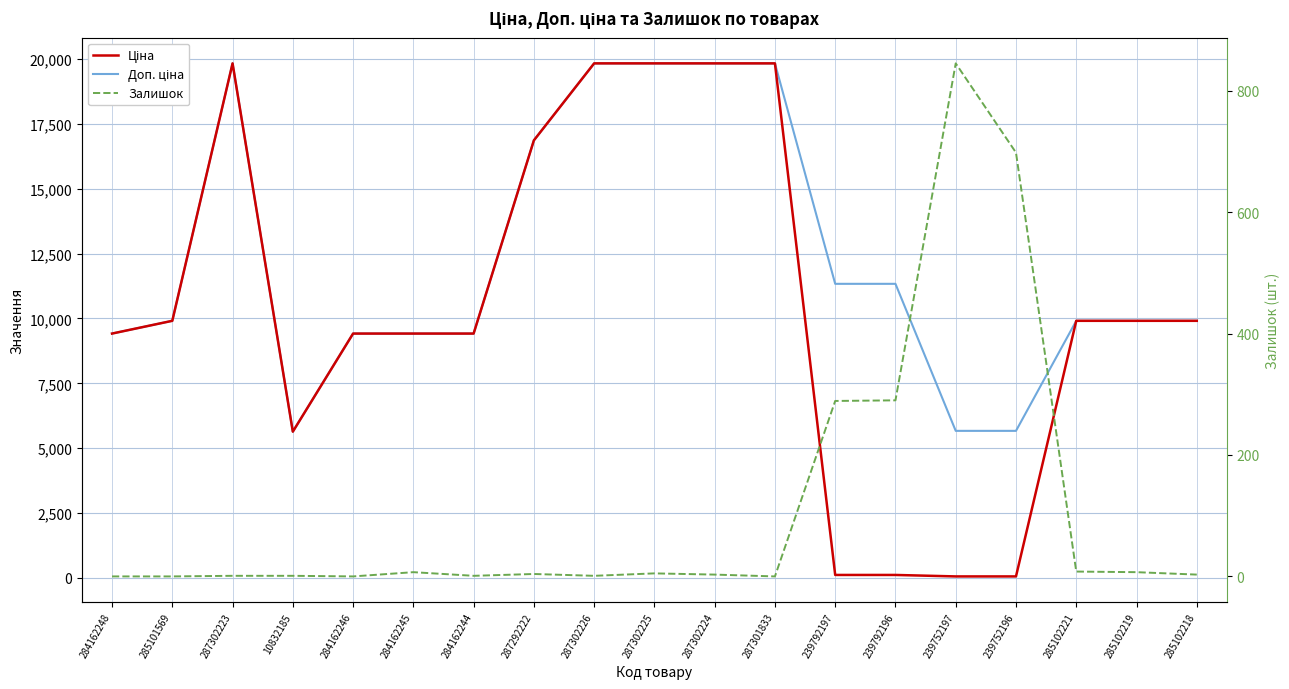

In Залишок, how many points are higher than both neighbors (excluding endpoints)?

4